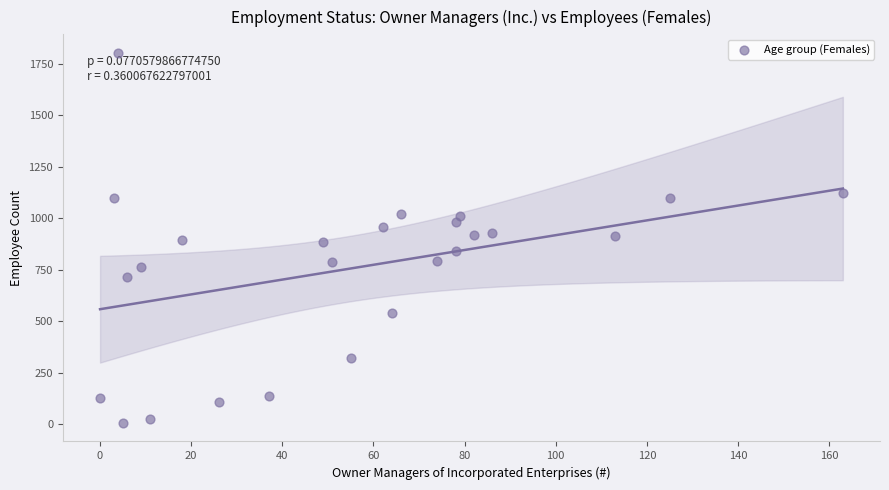

What is the range of Y values (max minus min)?

1796